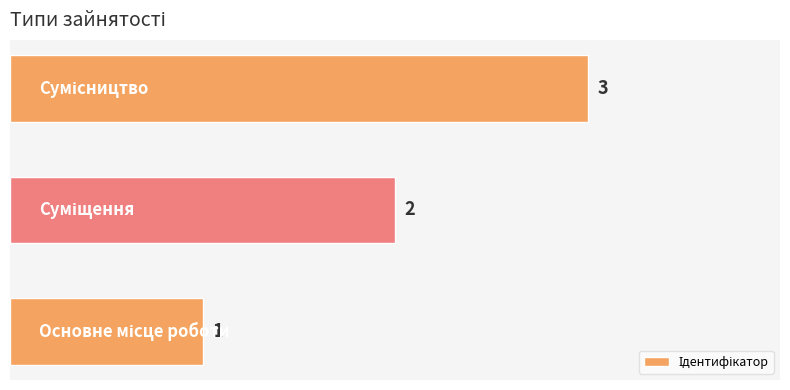

What is the greatest value displayed?

3